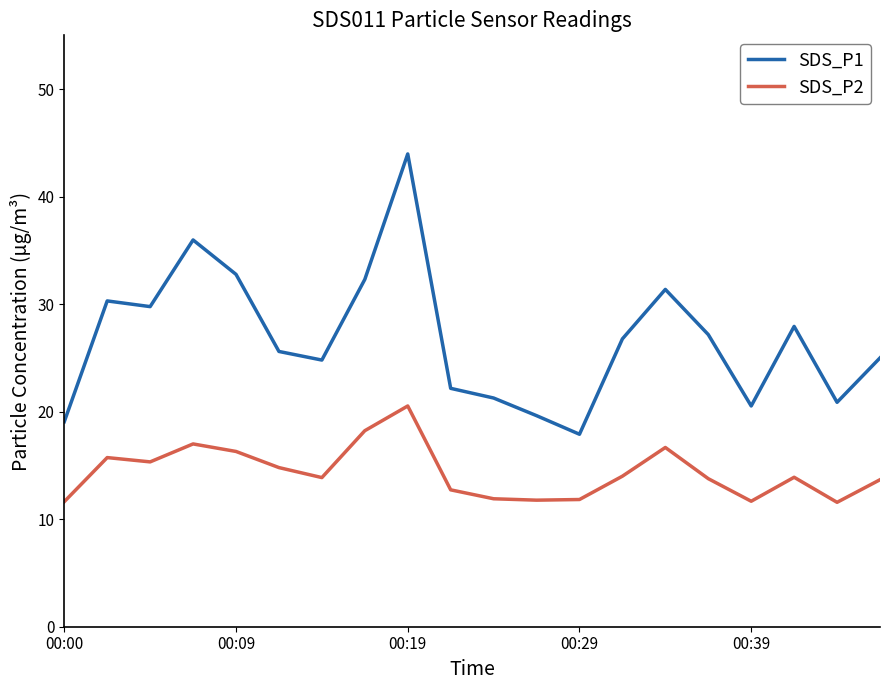

In SDS_P2, how many points are higher than both neighbors (excluding endpoints)?

5